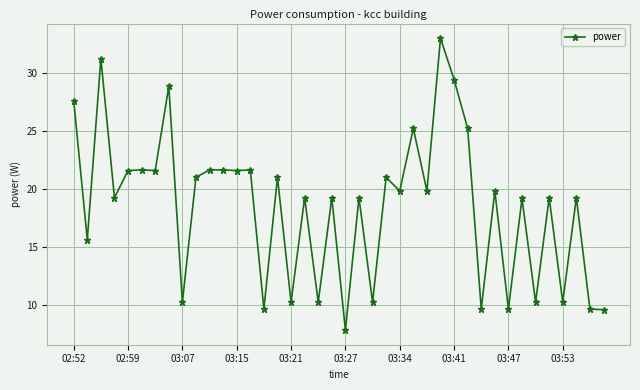

What is the sum of all values?

741.0